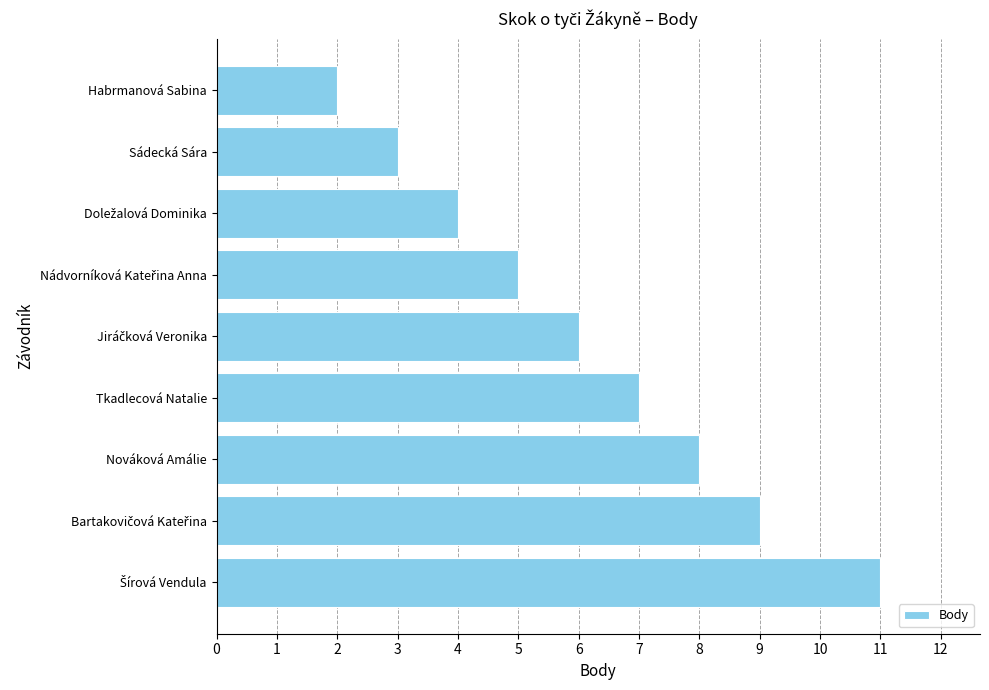

Read the value at Nováková Amálie.

8